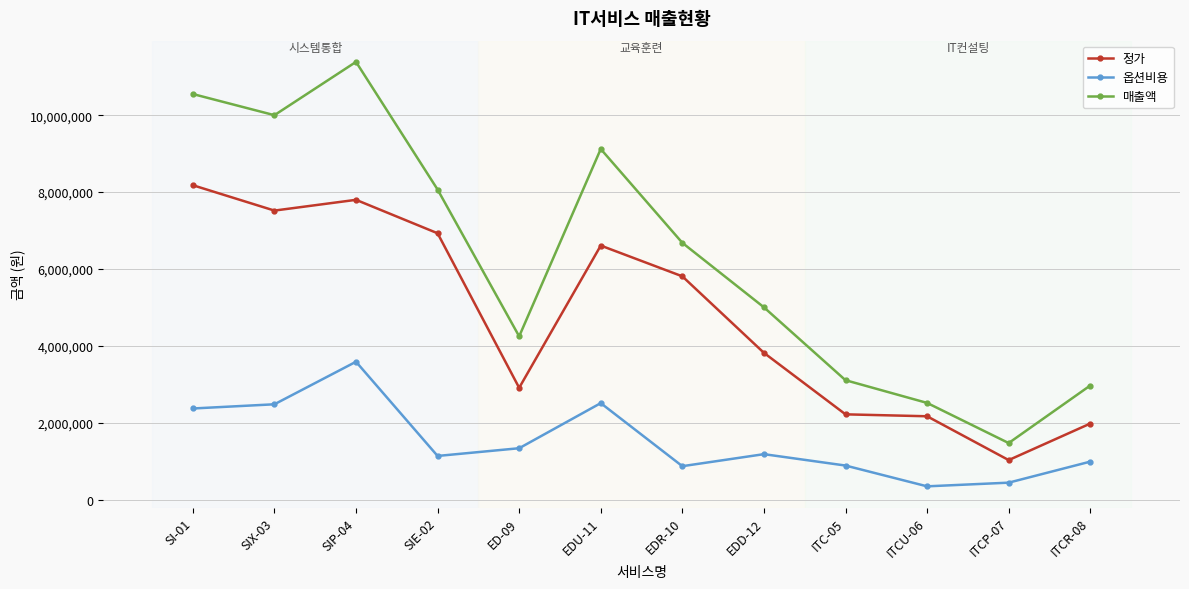

What is the sum of all 정가 values?

56980000